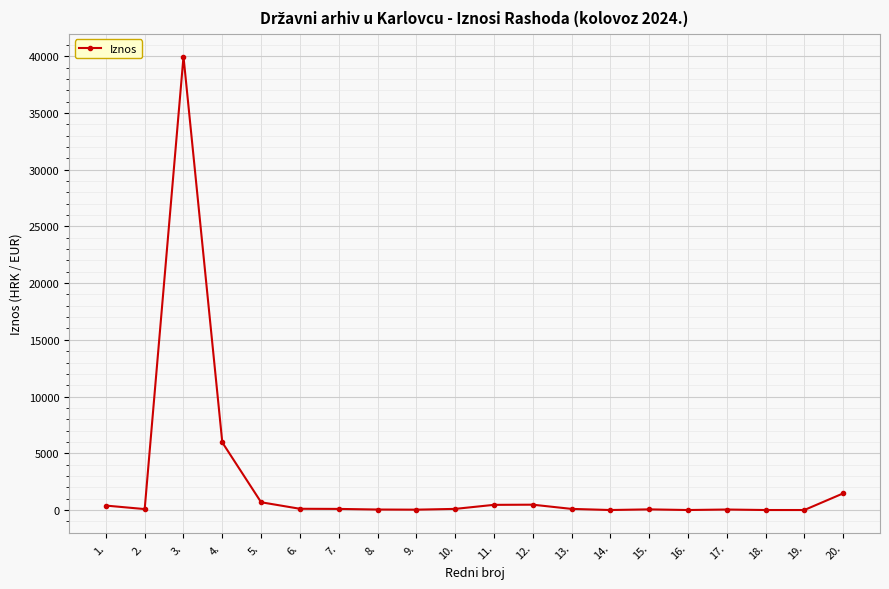

True or false: the data has more than 1 interior local peaks.

True